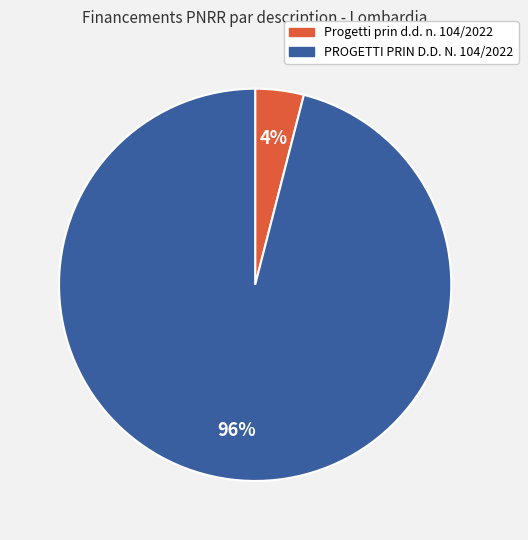

To the nearest percent, what is the difference between the largest and smallest slice percentages?

92%